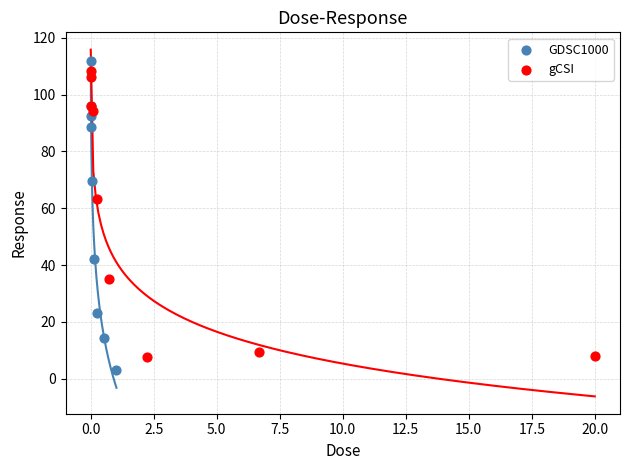

Which series has the widest spread of Y values?

GDSC1000